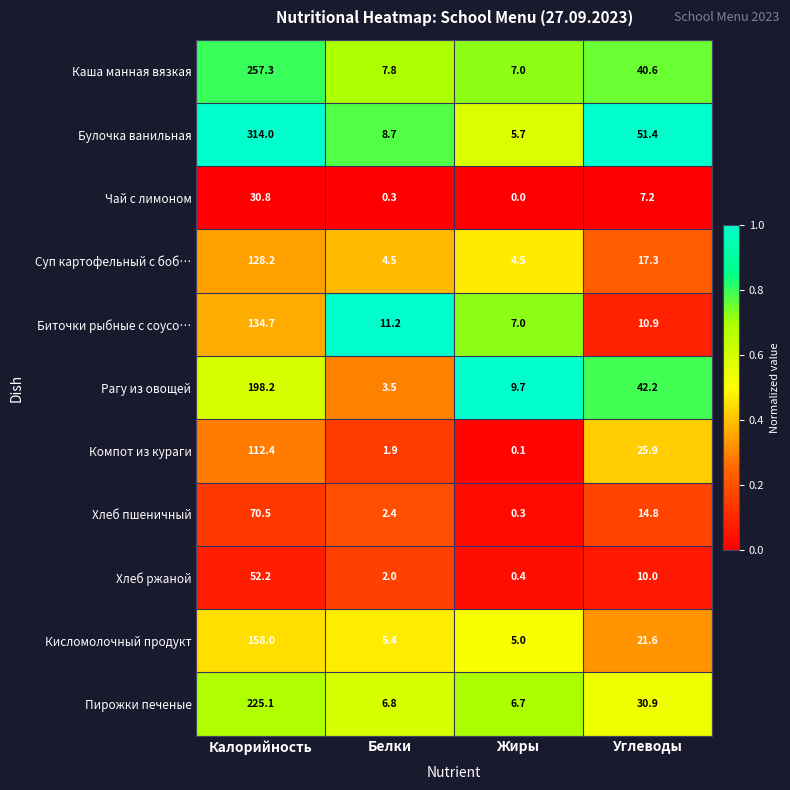

List the labels in order of Хлеб ржаной value, smallest first.

Жиры, Белки, Углеводы, Калорийность